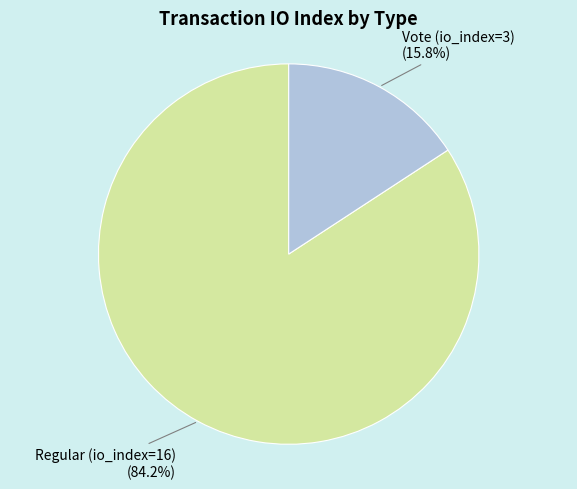

Is there a majority slice in this chart?

Yes